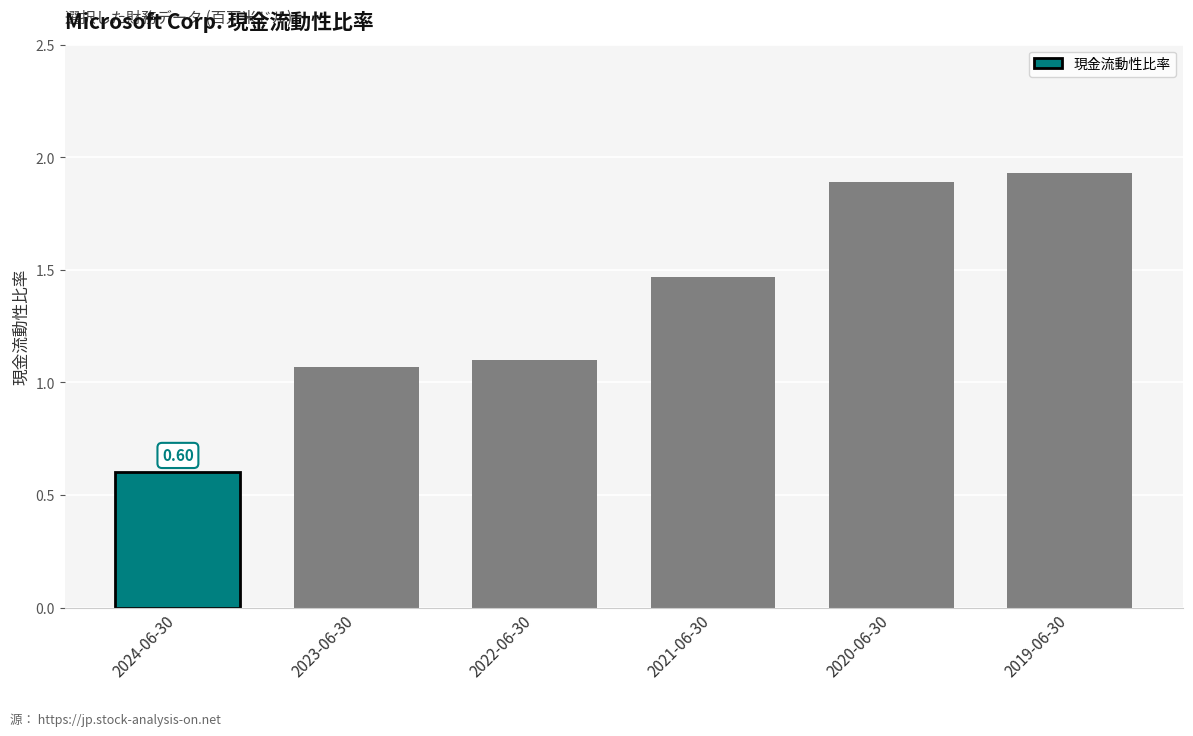

Where is the data nearest to the value 1?

2023-06-30